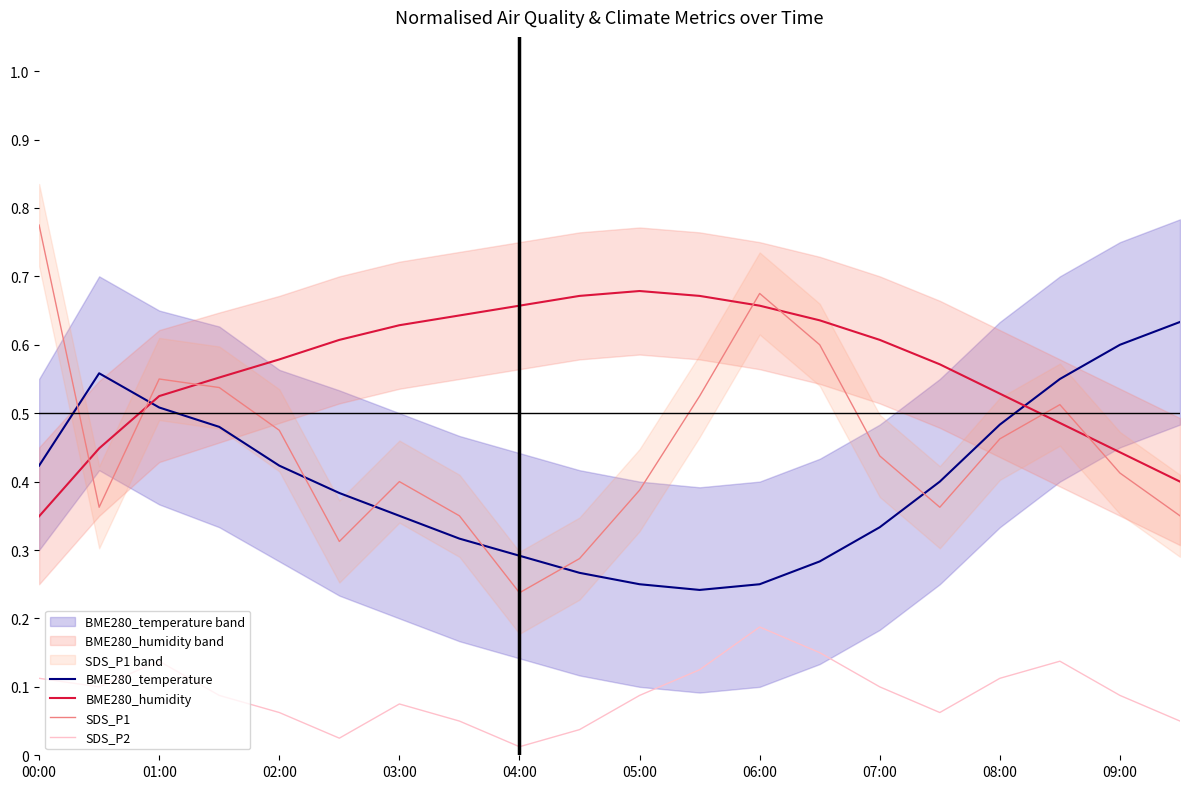

Which category has the lowest value in the SDS_P1 series?

04:00